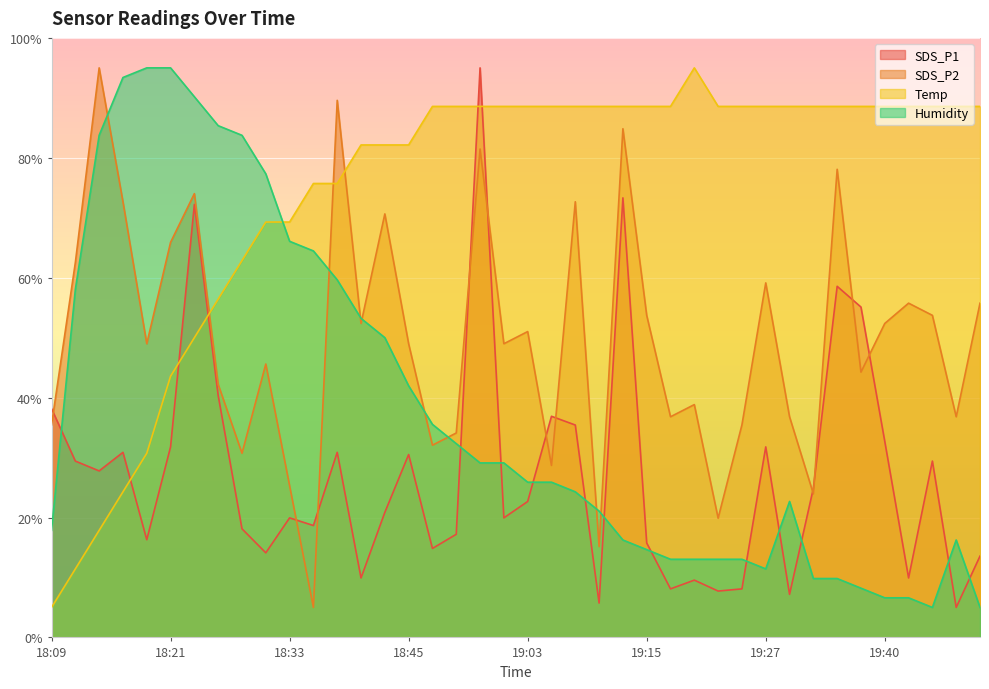

What is the label of the 10th point from the right?

19:27